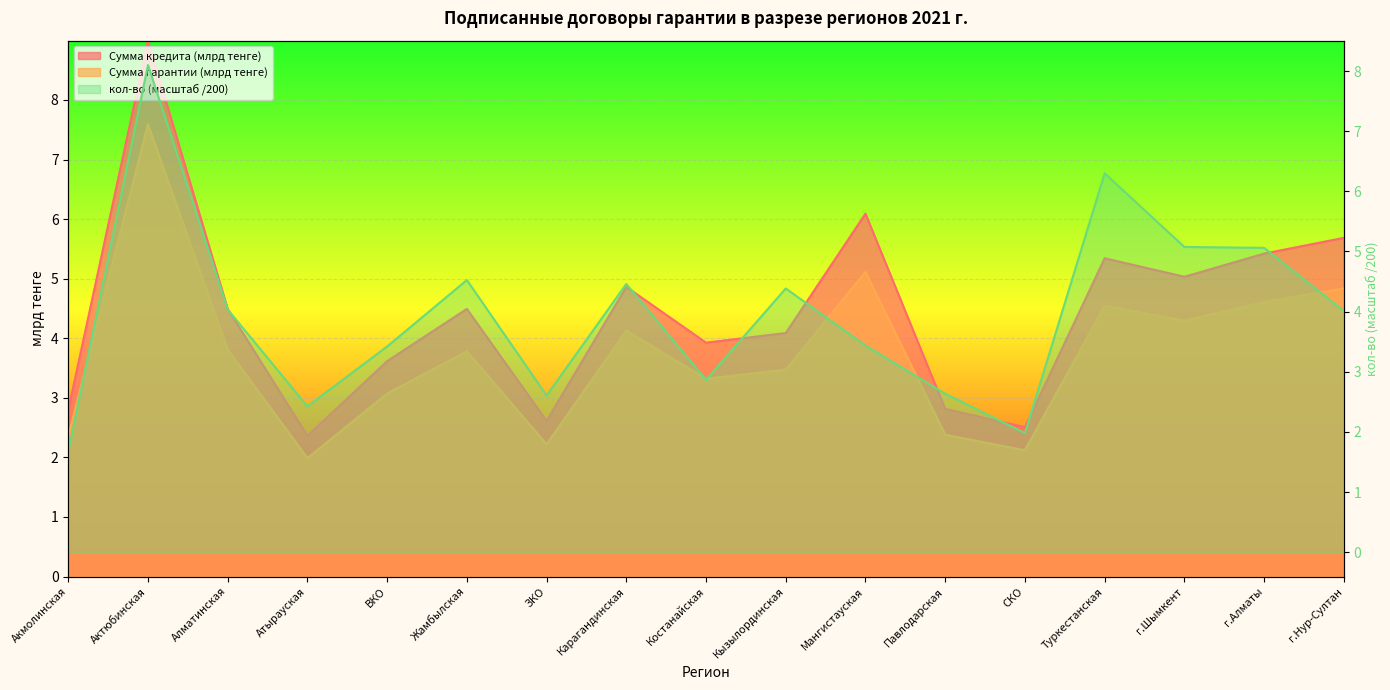

What is the total value across all series at Карагандинская?

13.5